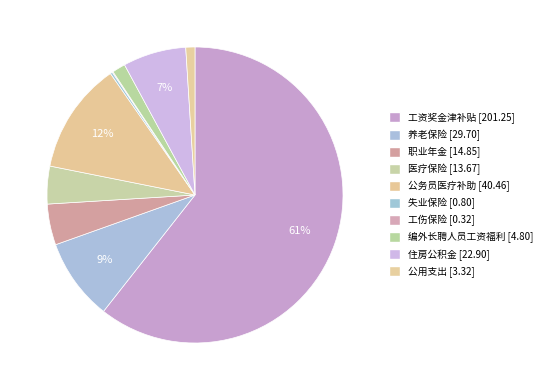

To the nearest percent, what portion does 职业年金 represent?

4%